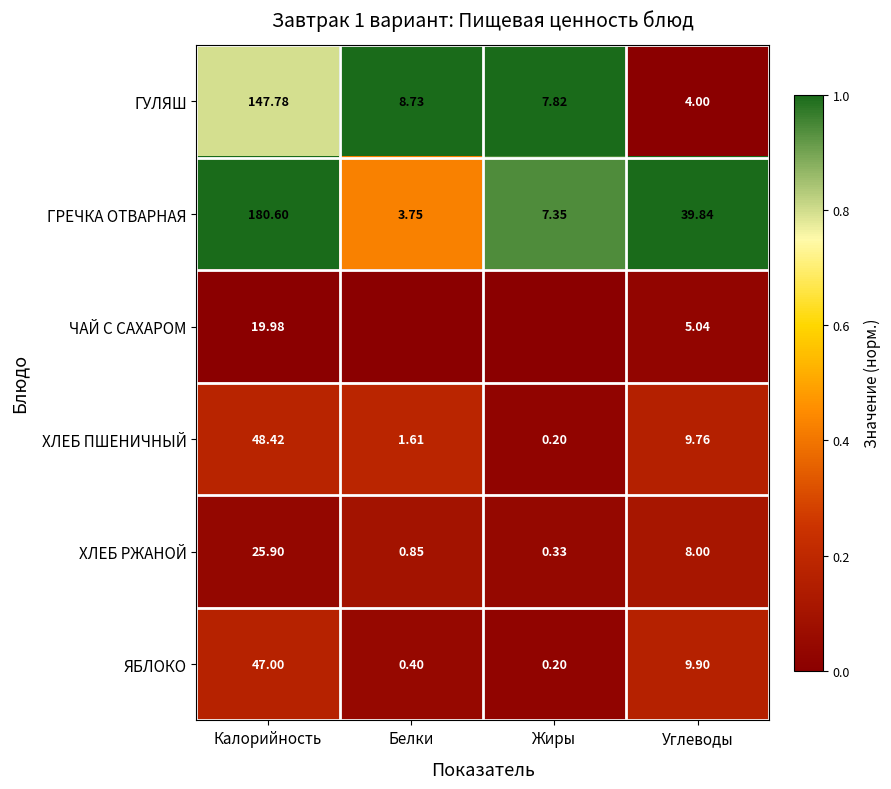

Where is ХЛЕБ РЖАНОЙ nearest to the value 13?

Углеводы